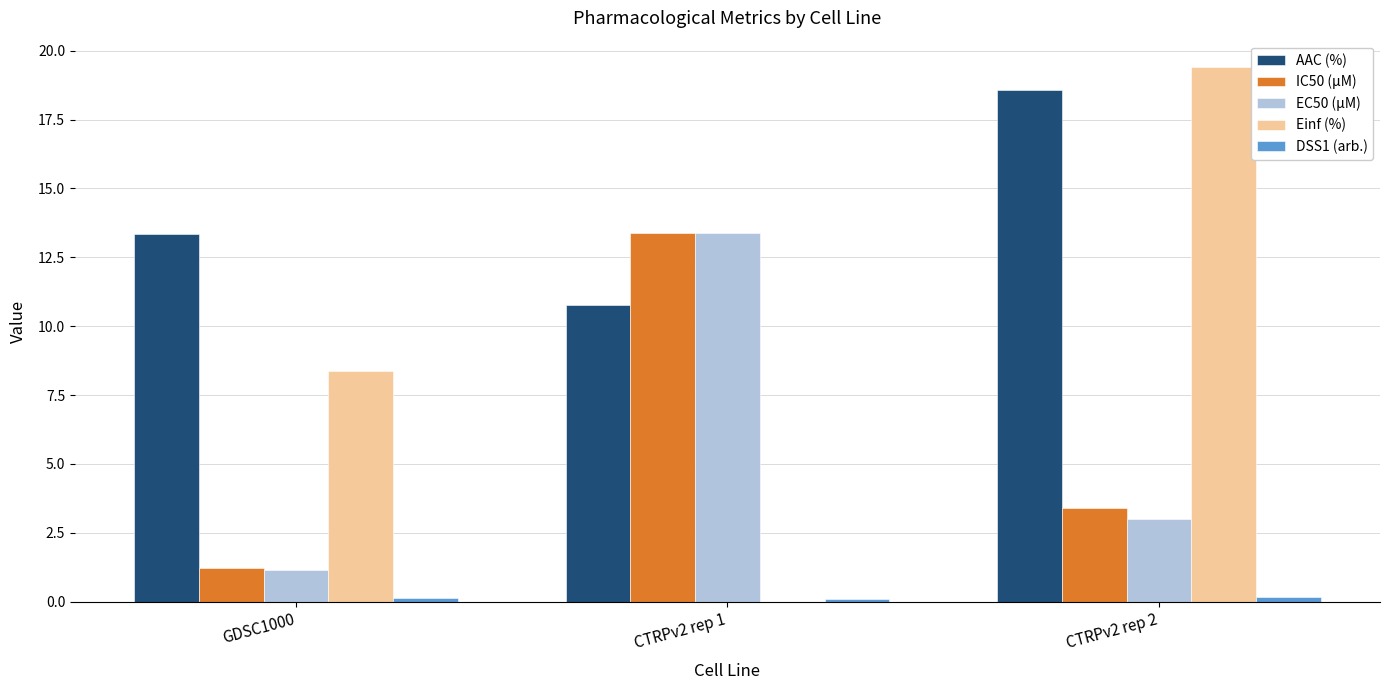

True or false: AAC (%) has a value of 27.2 at CTRPv2 rep 2.

False